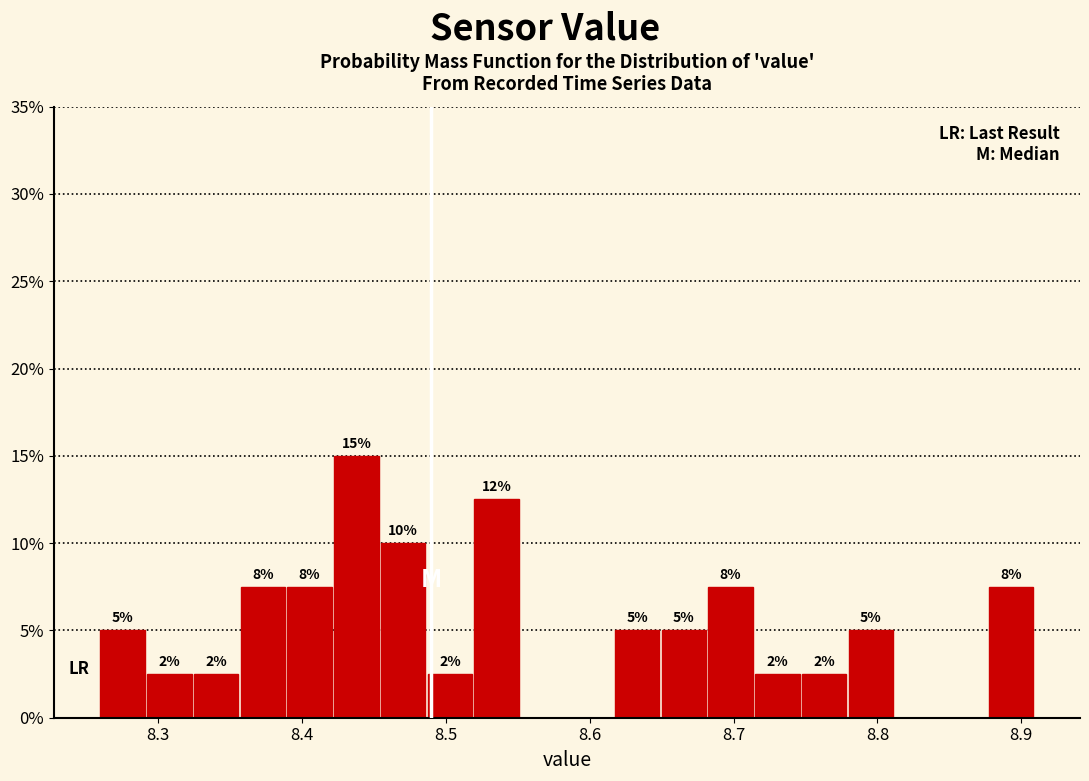

Around what value on the x-axis is the tallest bar? Give the approximate position of its centre, as read against the axis.

8.44